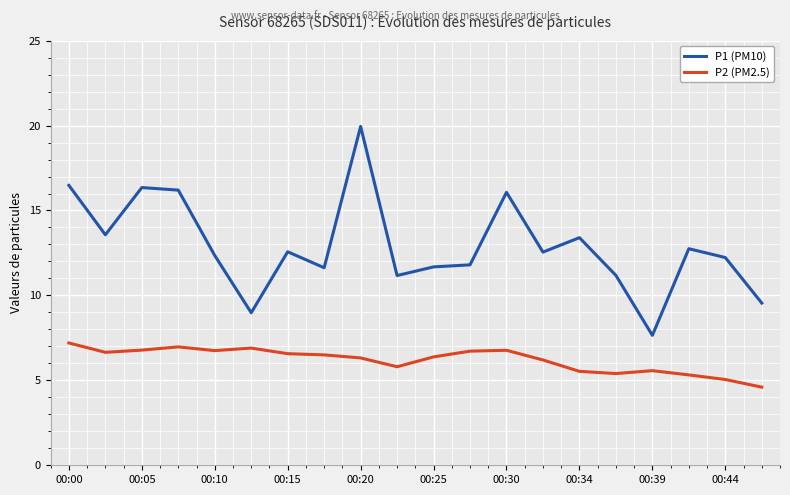

Which series has the largest total across all categories?

P1 (PM10)